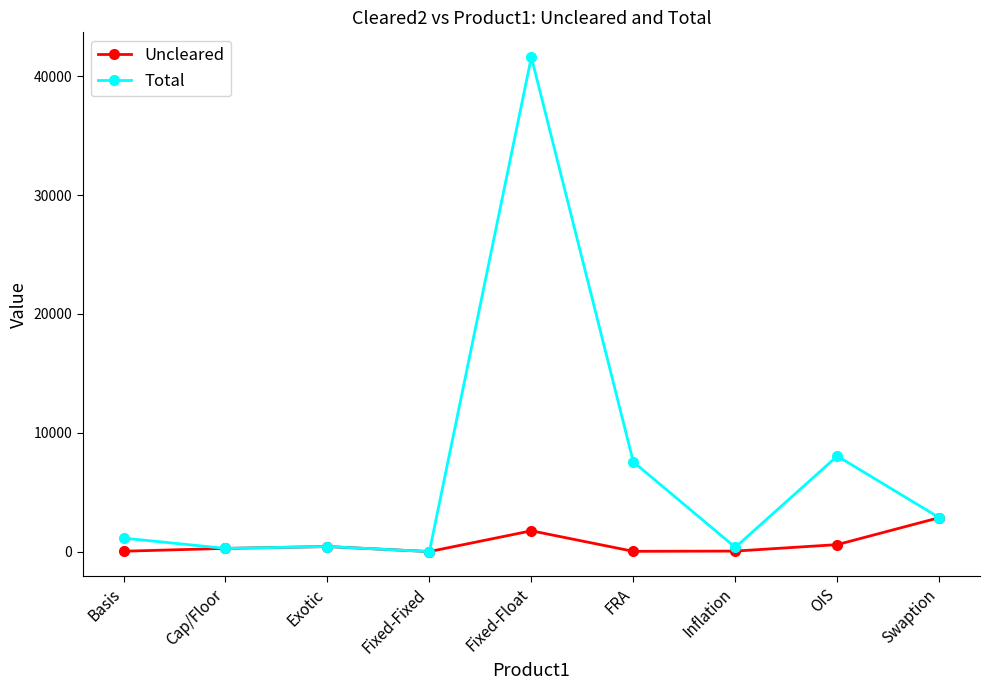

What is the label of the 4th point from the right?

FRA